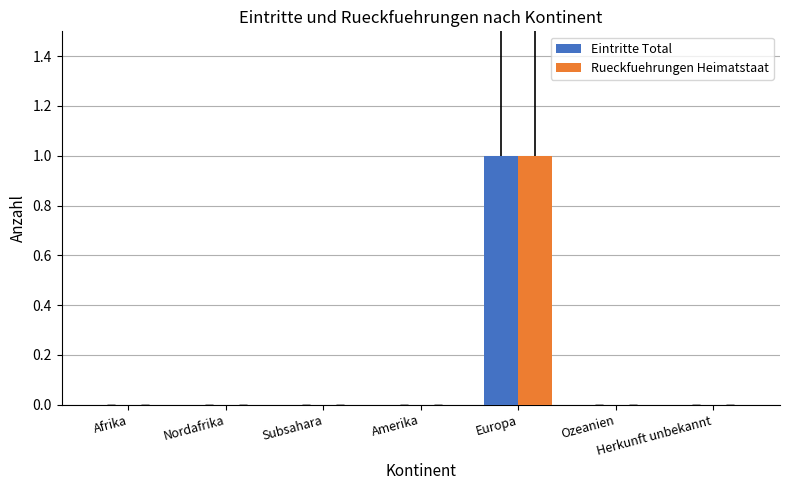

Are the bars grouped side by side (vs. stacked)?

Yes